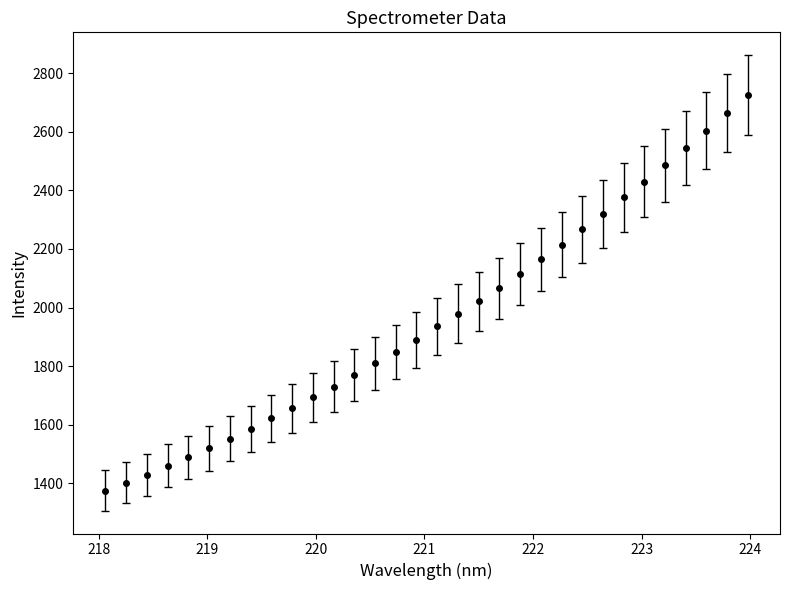

What is the value of the 6th point from the left?

1519.2